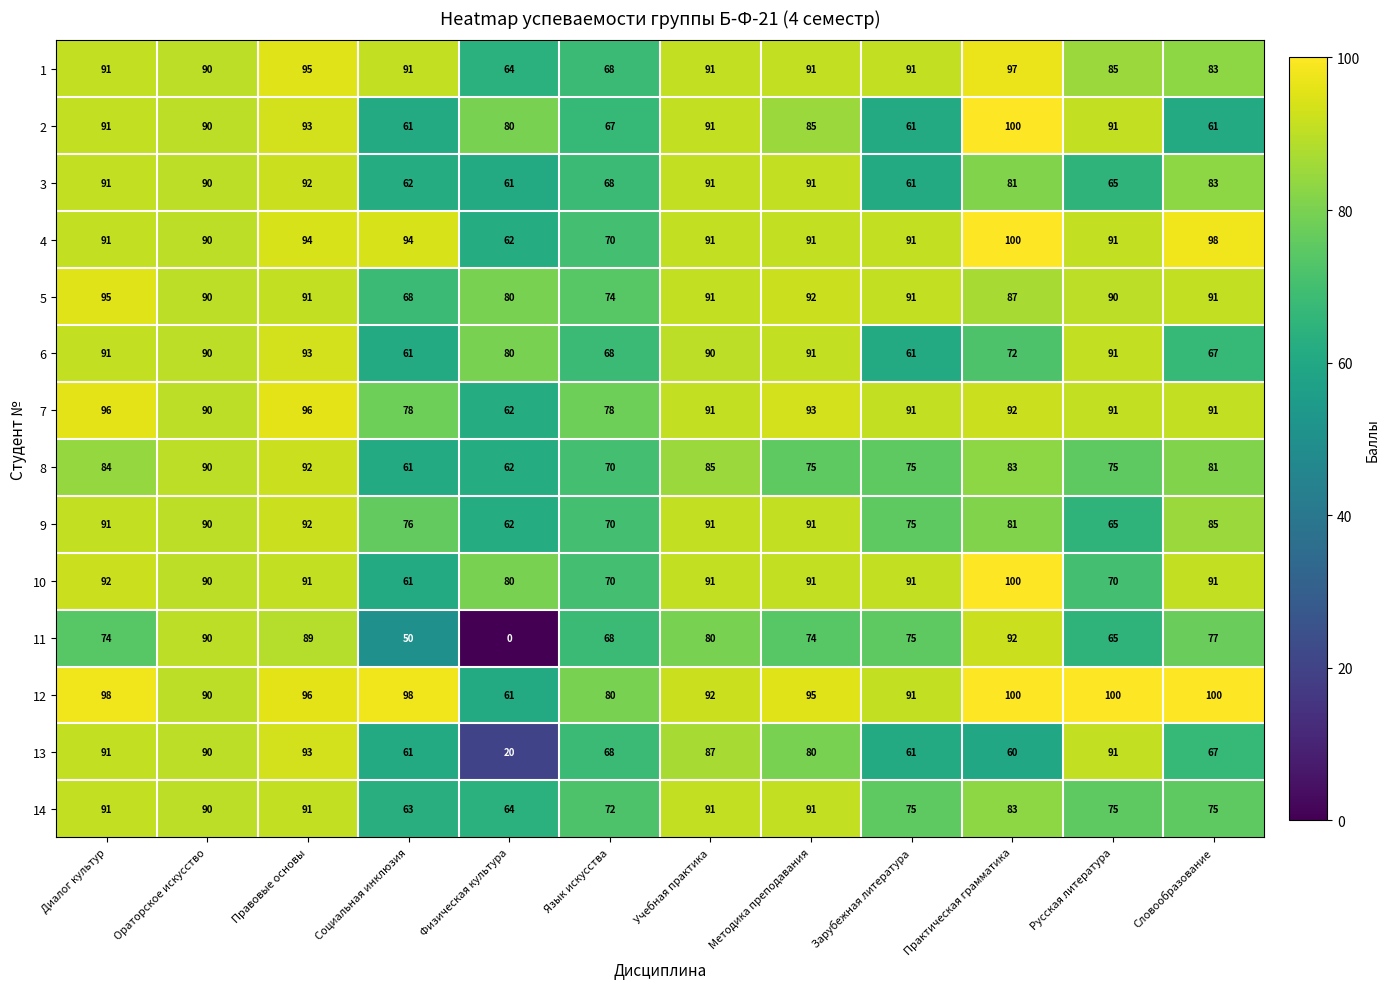

What is the spread (max minus min) of values at Словообразование?

39